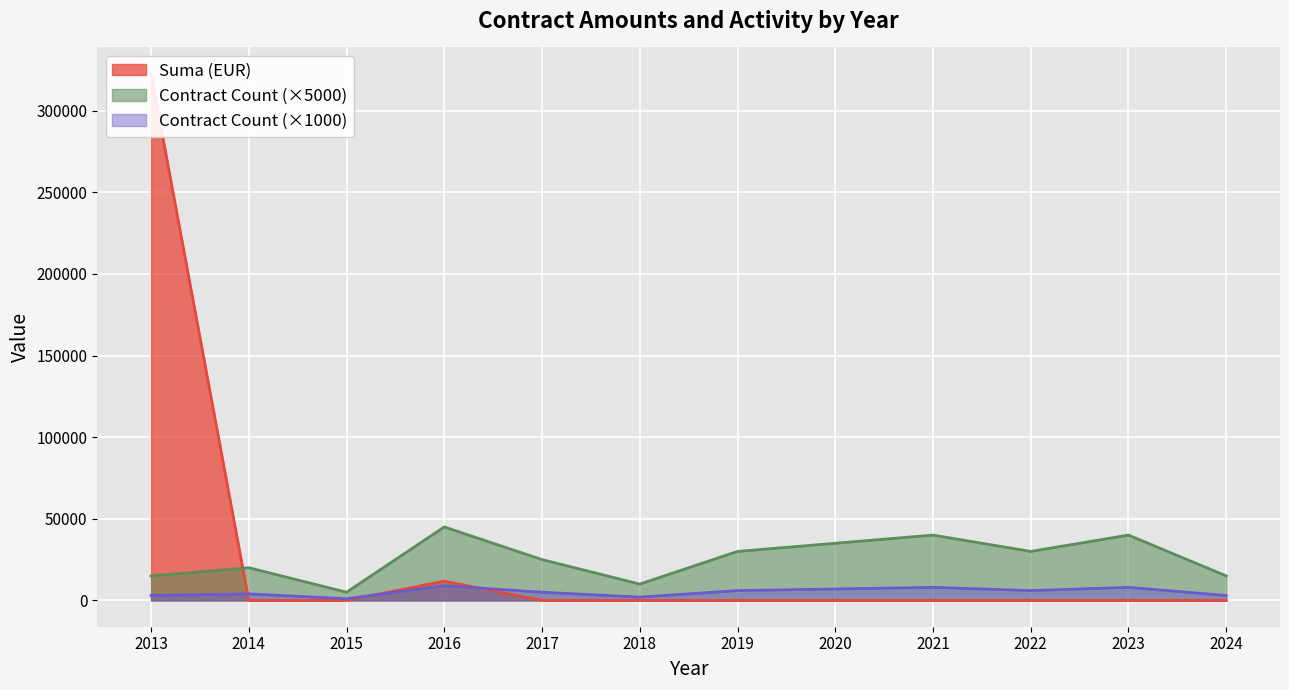

True or false: the data shows 322626.8 at 2013.

True